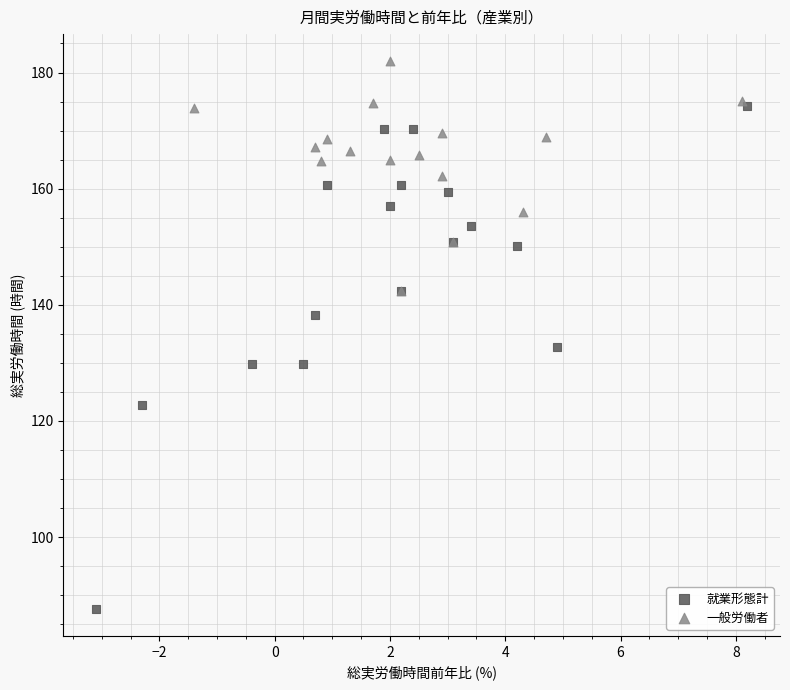

Which series contains the lowest Y value?

就業形態計